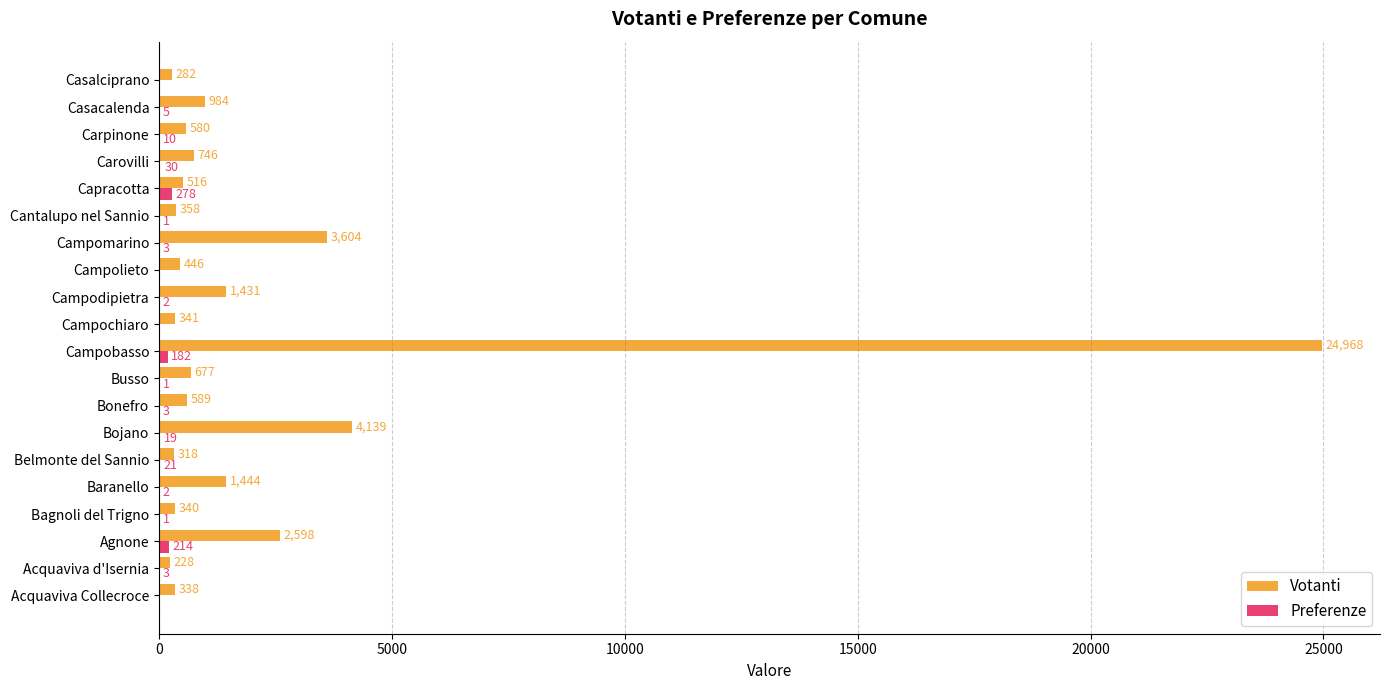

What value does the Preferenze series have at Campomarino?

3